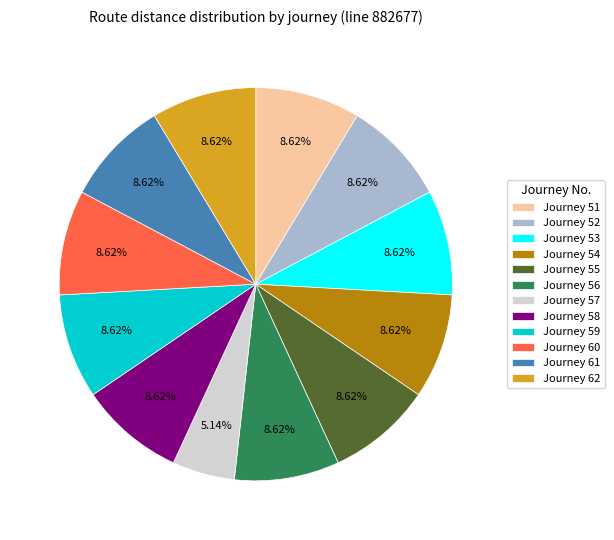

Combined, do Journey 61 and Journey 52 account for over 50%?

No